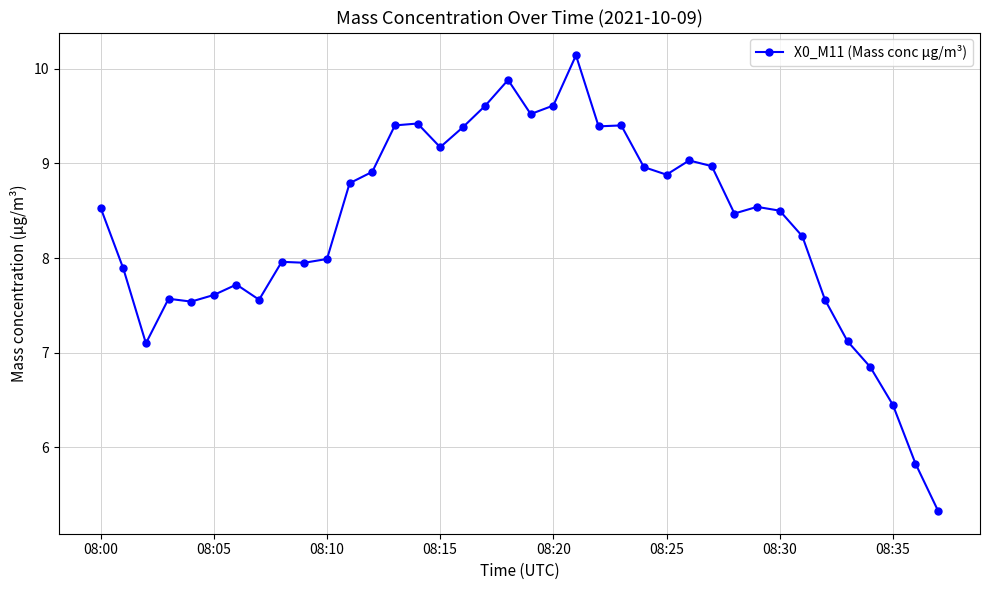

Is this an area chart (filled region under the line)?

No